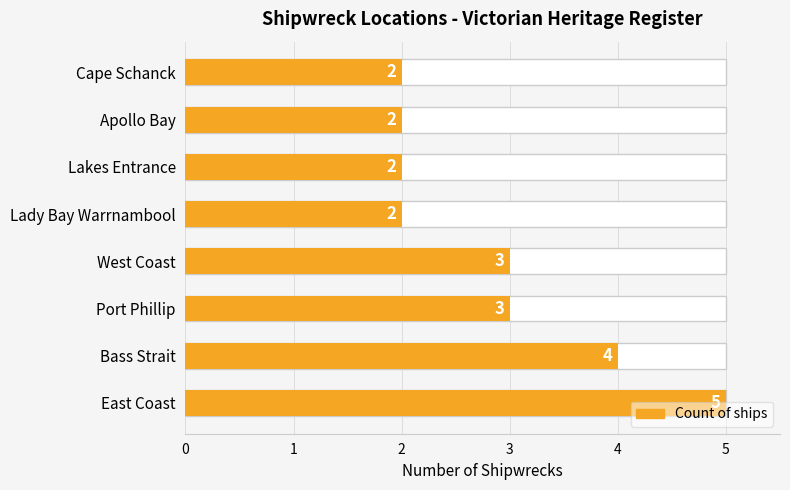

Reading left to right, what are all the values shown in this chart?

0=5	1=4	2=3	3=3	4=2	5=2	6=2	7=2